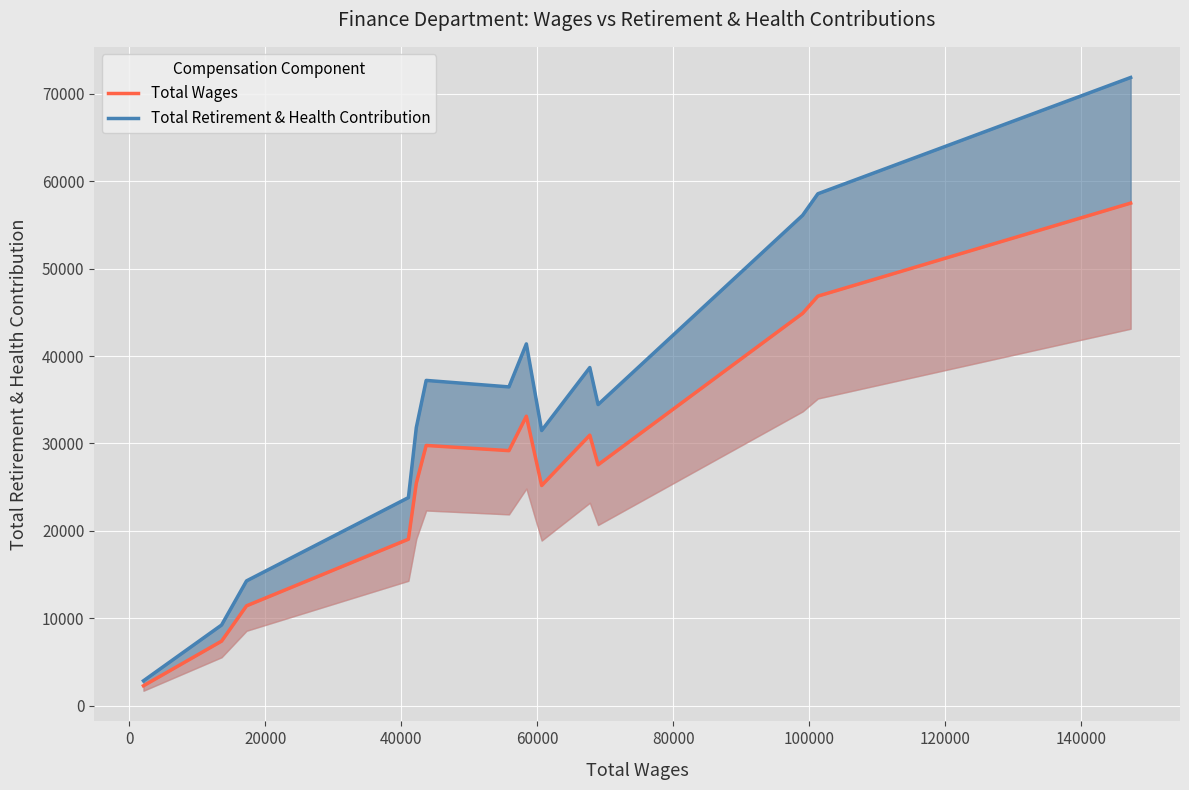

Does the chart display data point markers on the line(s)?

No